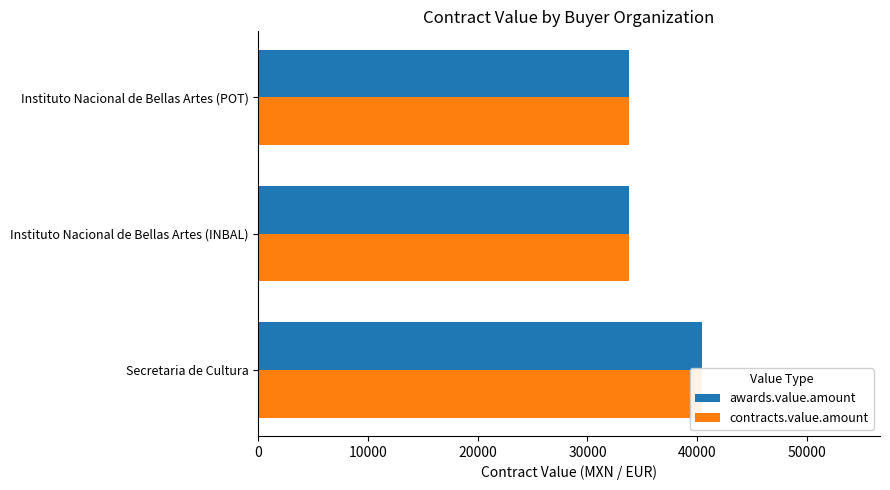

What is the value of the contracts.value.amount bar at the 1st from the left?

40466.7